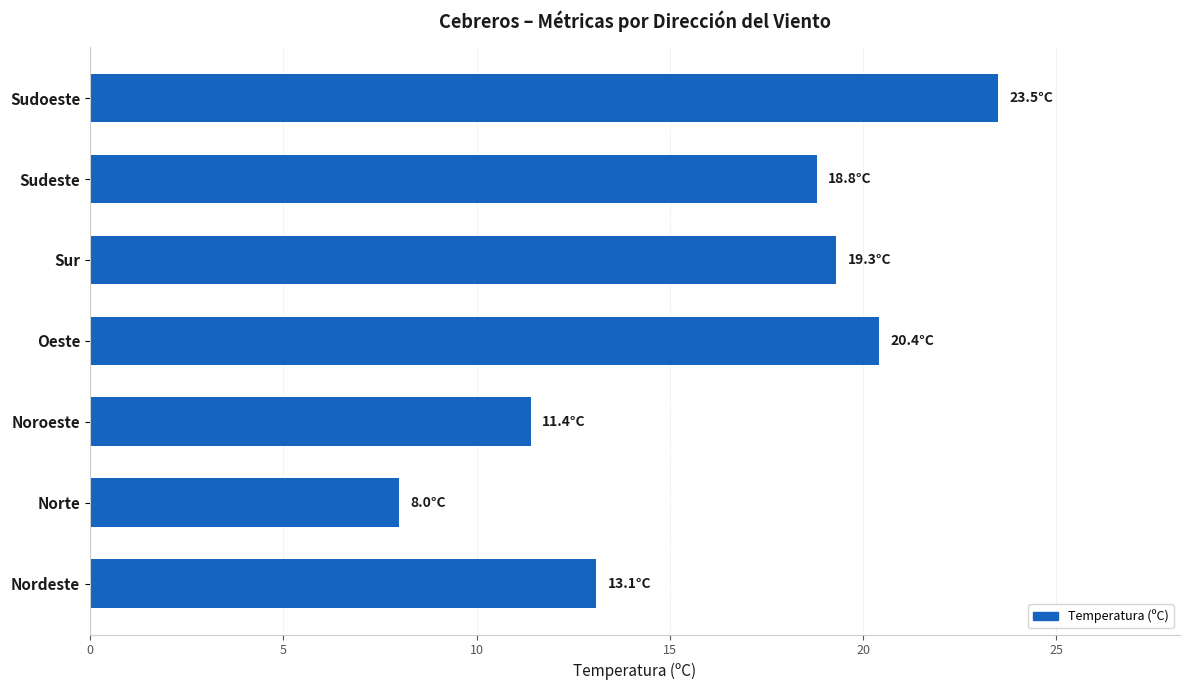

Count the number of values greater than 18.

4